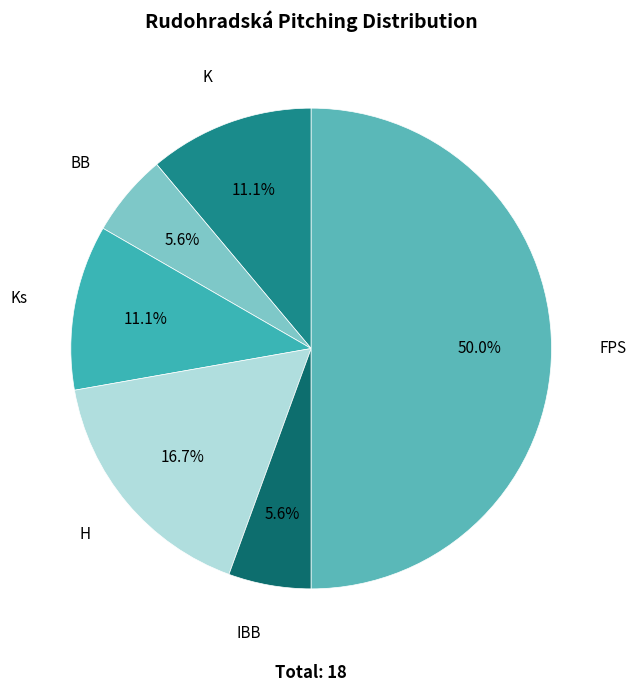

What is the largest slice in the pie chart?

FPS